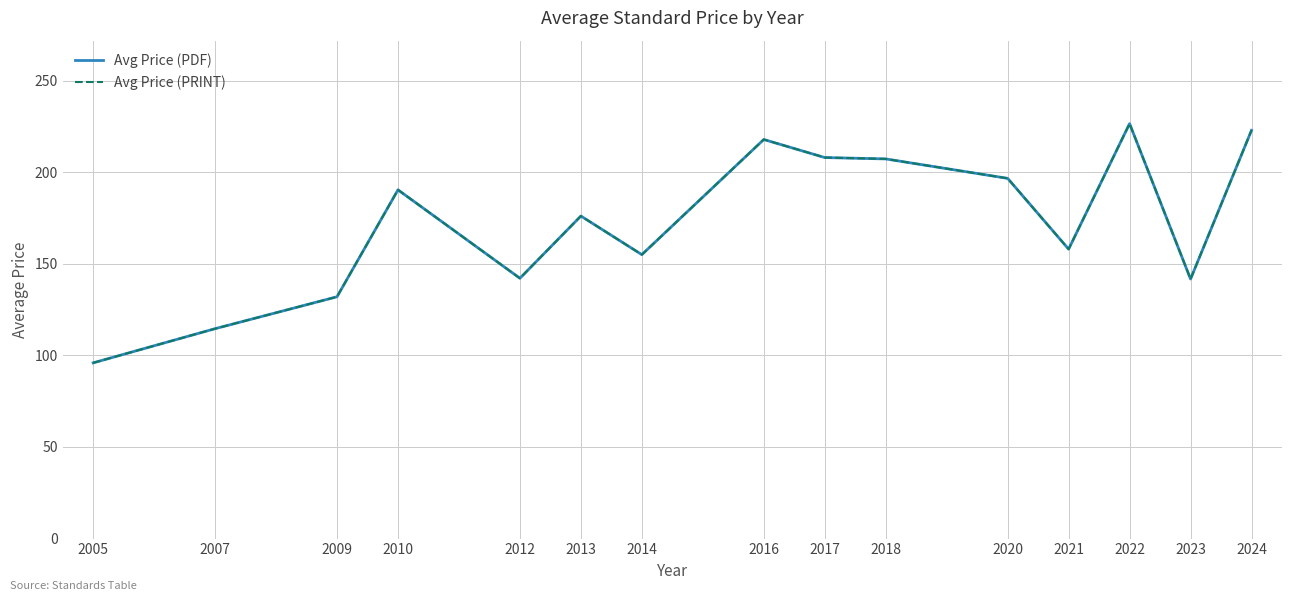

Is it true that Avg Price (PRINT) equals 157.2 at 2005?

False